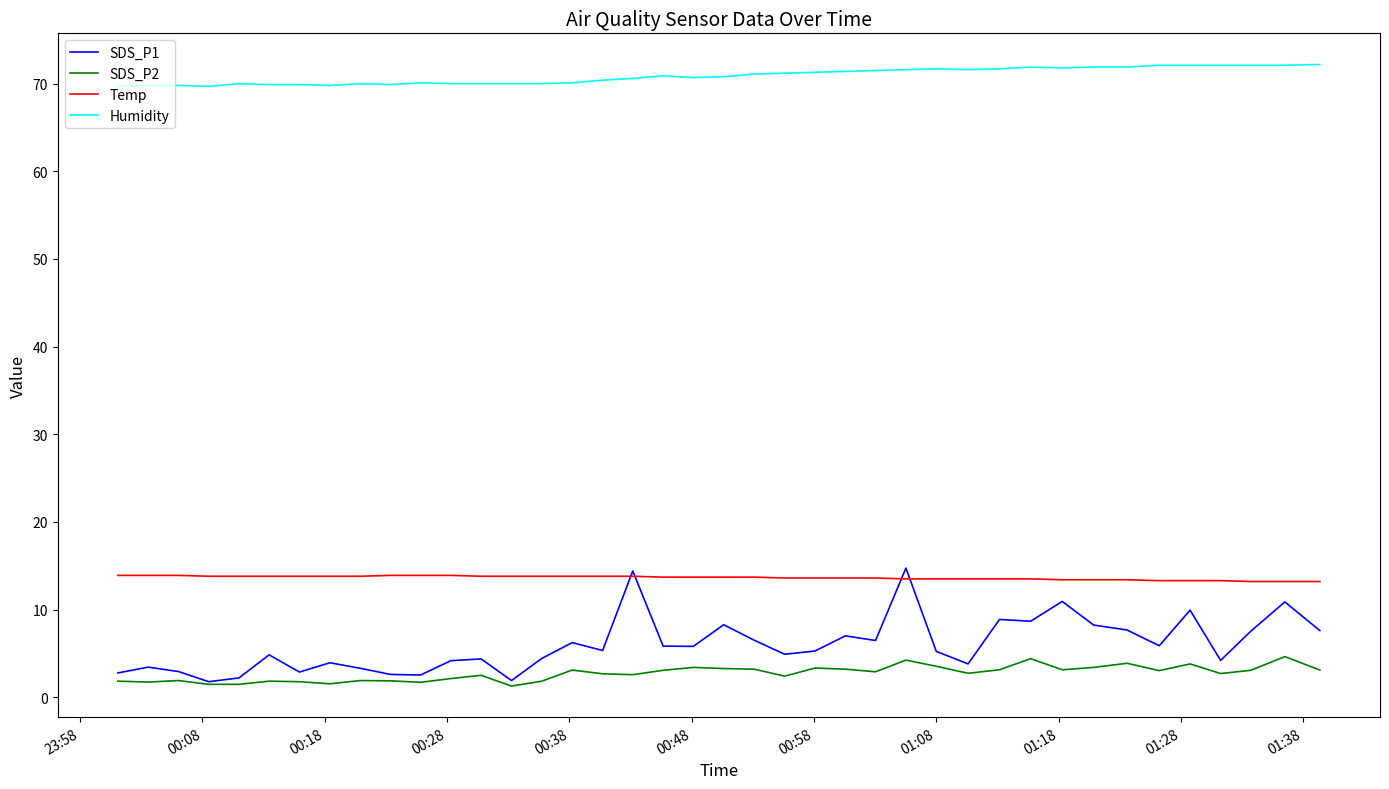

True or false: SDS_P2 and Temp intersect in this chart.

False